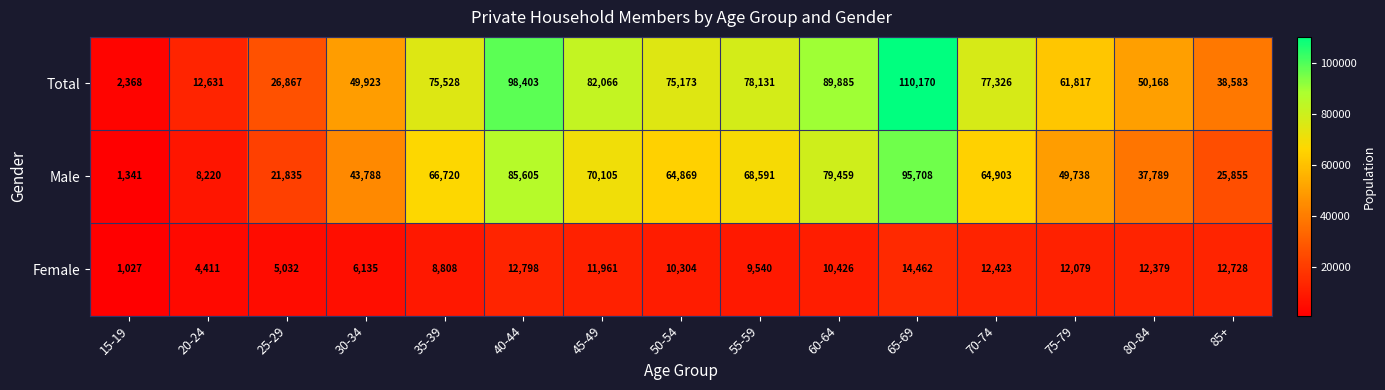

What is the sum of the Male values at 20-24 and 85+?

34075